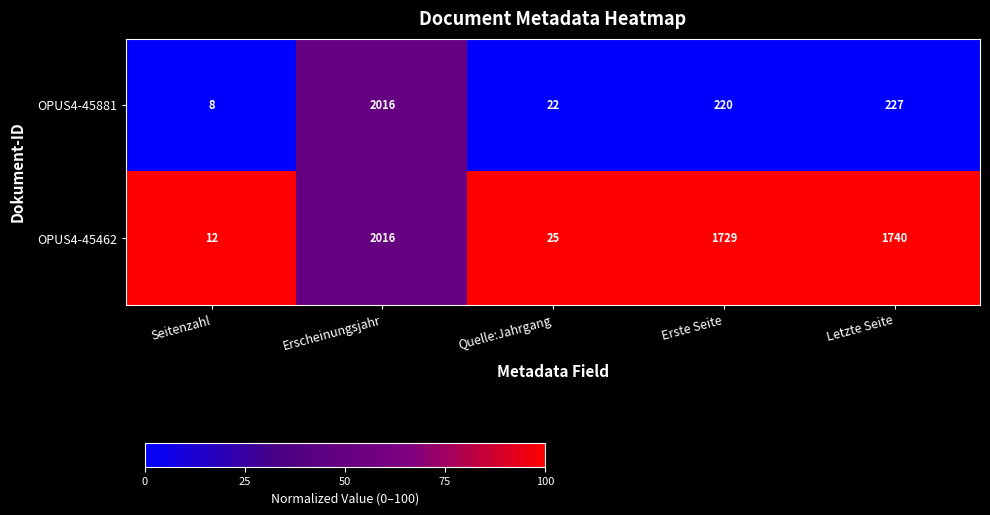

Which series has the largest total across all categories?

OPUS4-45462